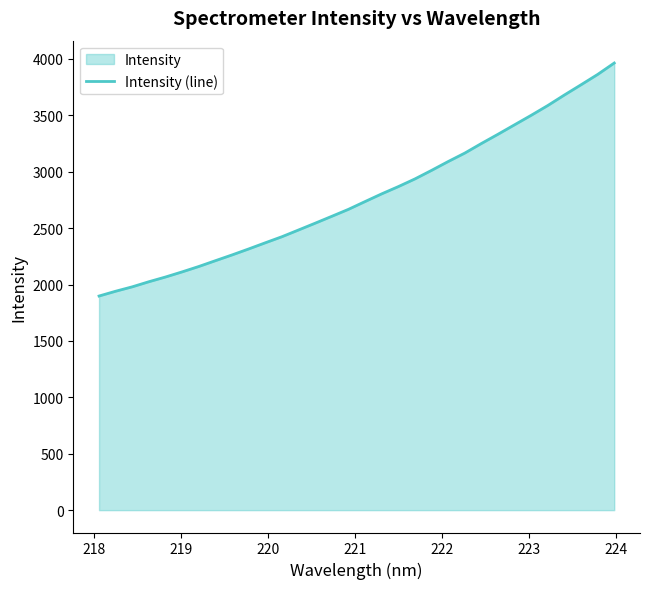

True or false: the data has more than 1 interior local peaks.

False